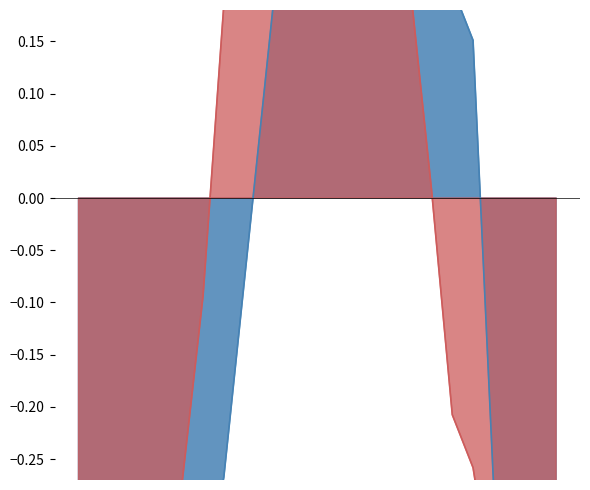

At which label is NB_HORAIRE closest to 0?

10